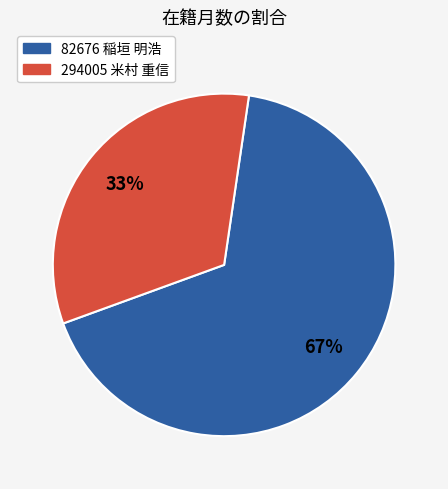

True or false: 82676 稲垣 明浩 accounts for 67% of the total.

True